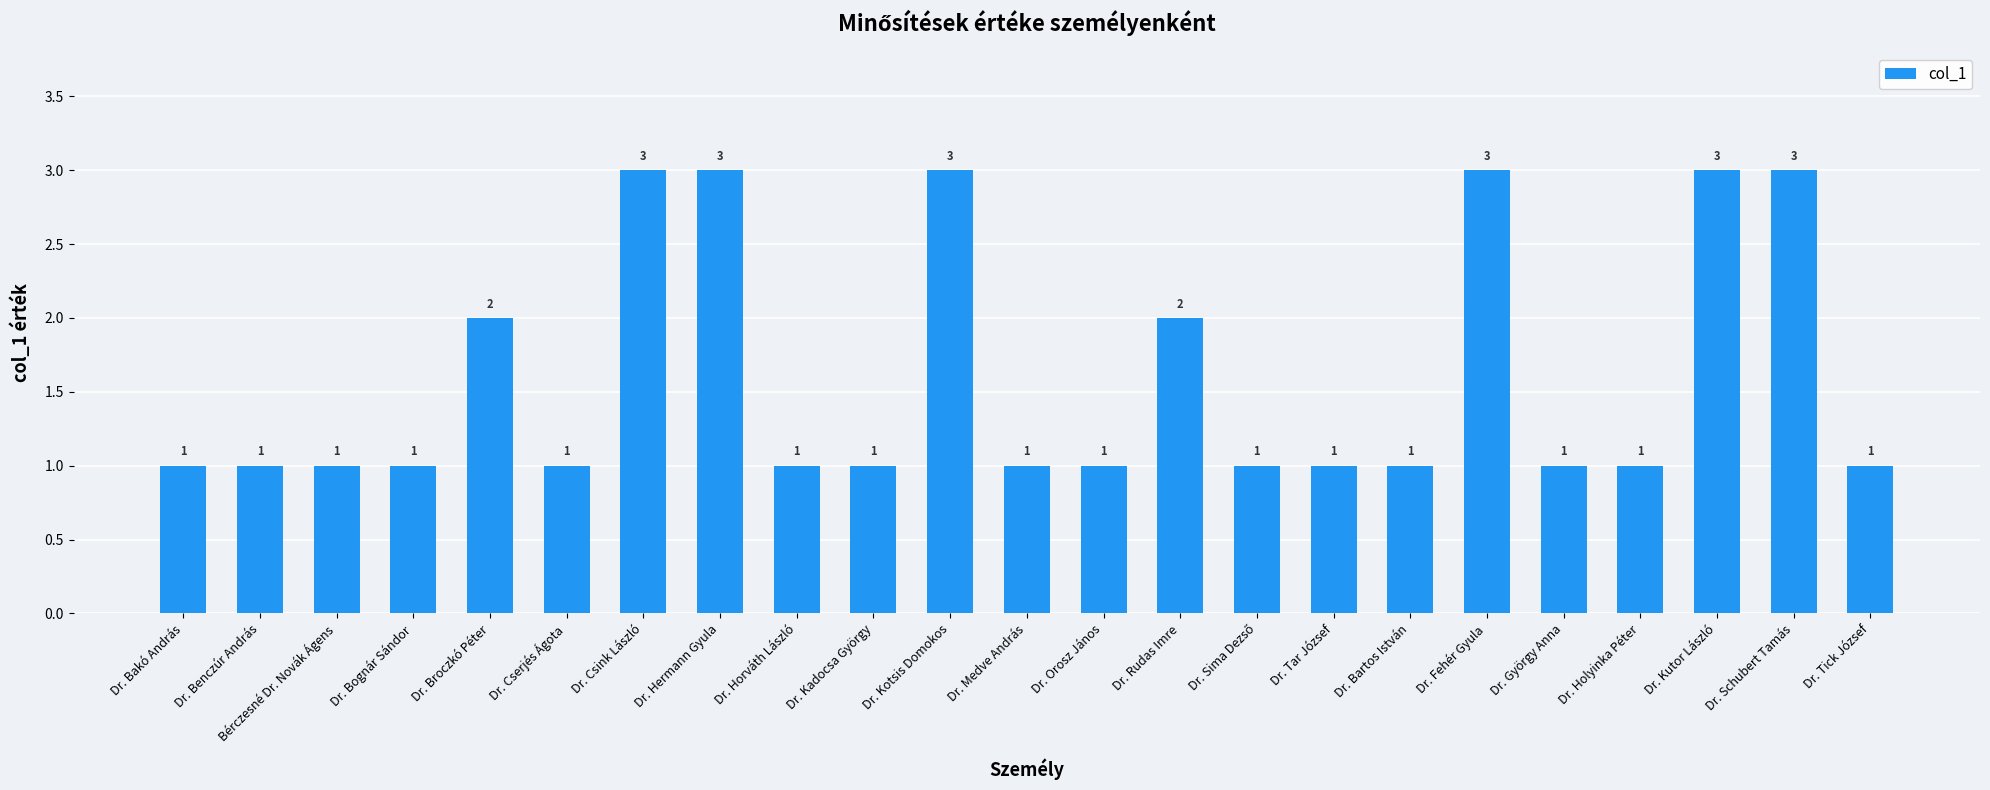

How many categories are shown in the chart?

23